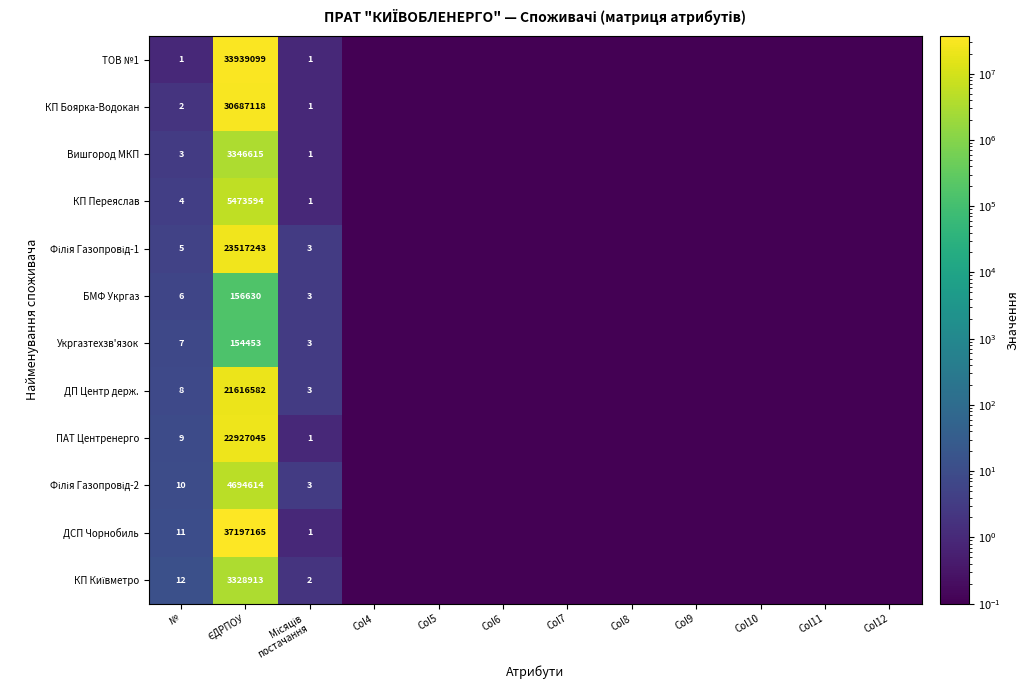

What value does the КП Переяслав series have at Col10?

0.1